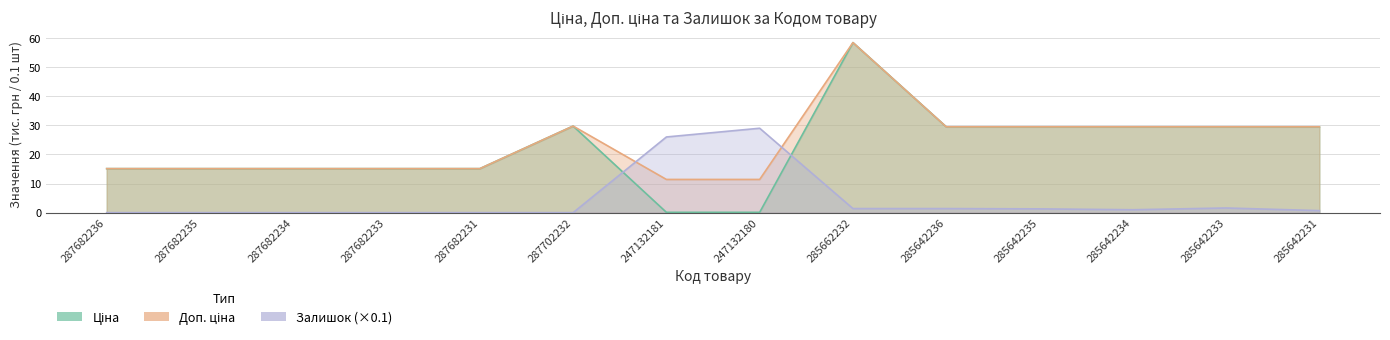

Where does the Доп. ціна series first go above 29?

287702232